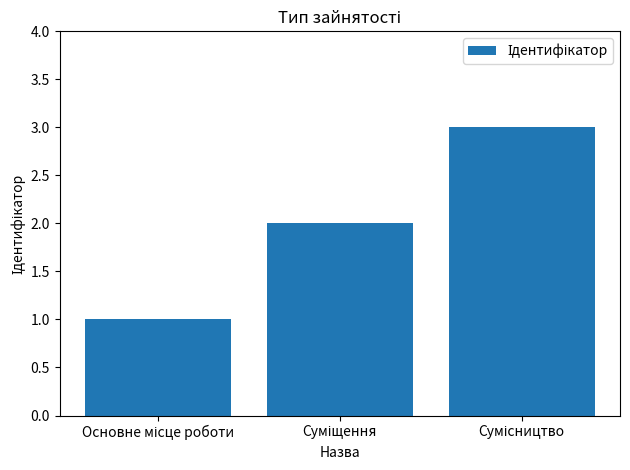

What is the sum of all values?

6